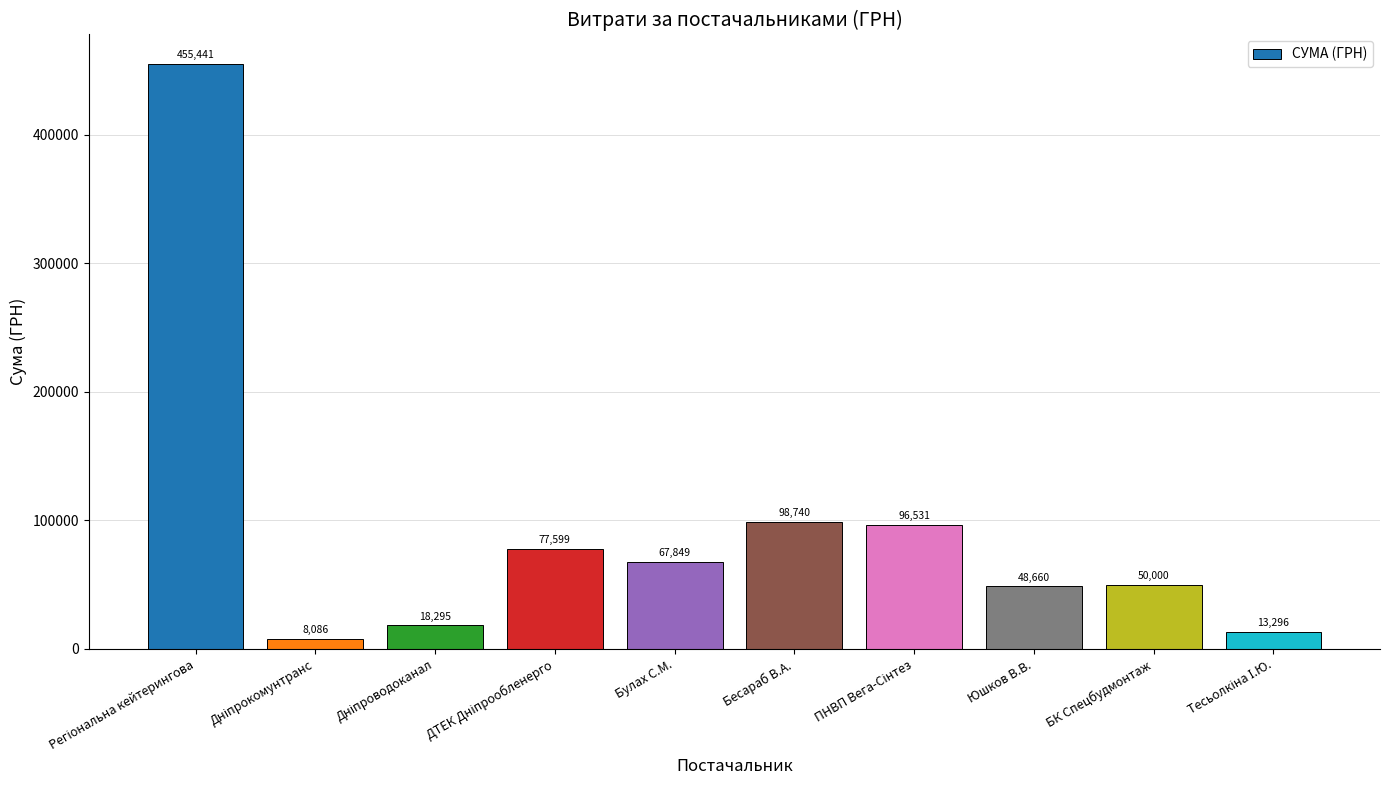

What is the maximum value shown in the chart?

455440.8